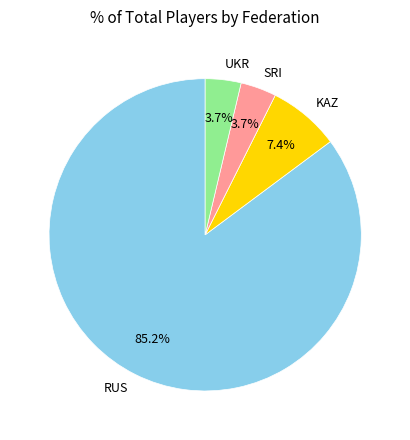

Is RUS the majority of the pie?

Yes